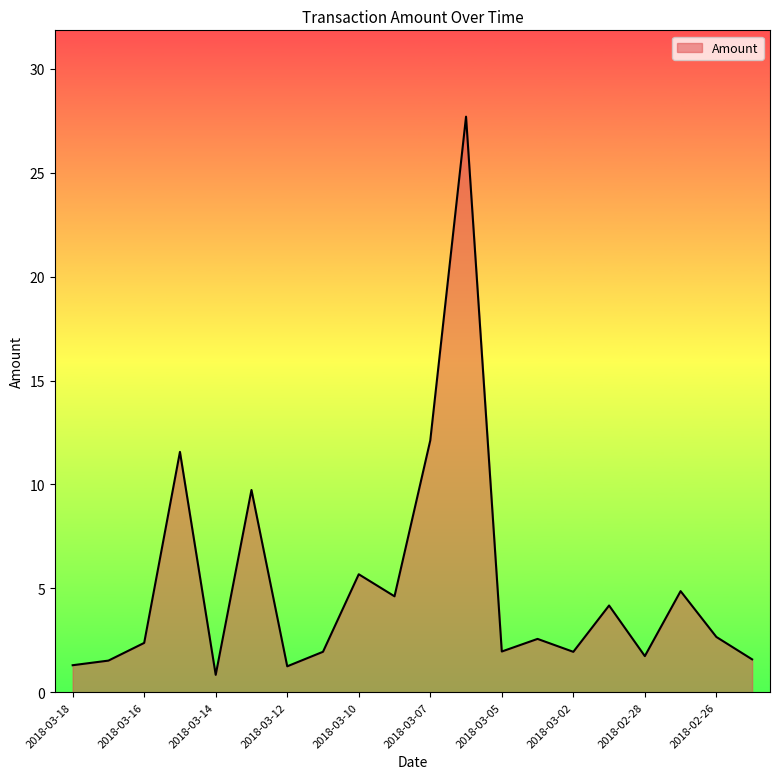

What is the greatest value displayed?

27.7